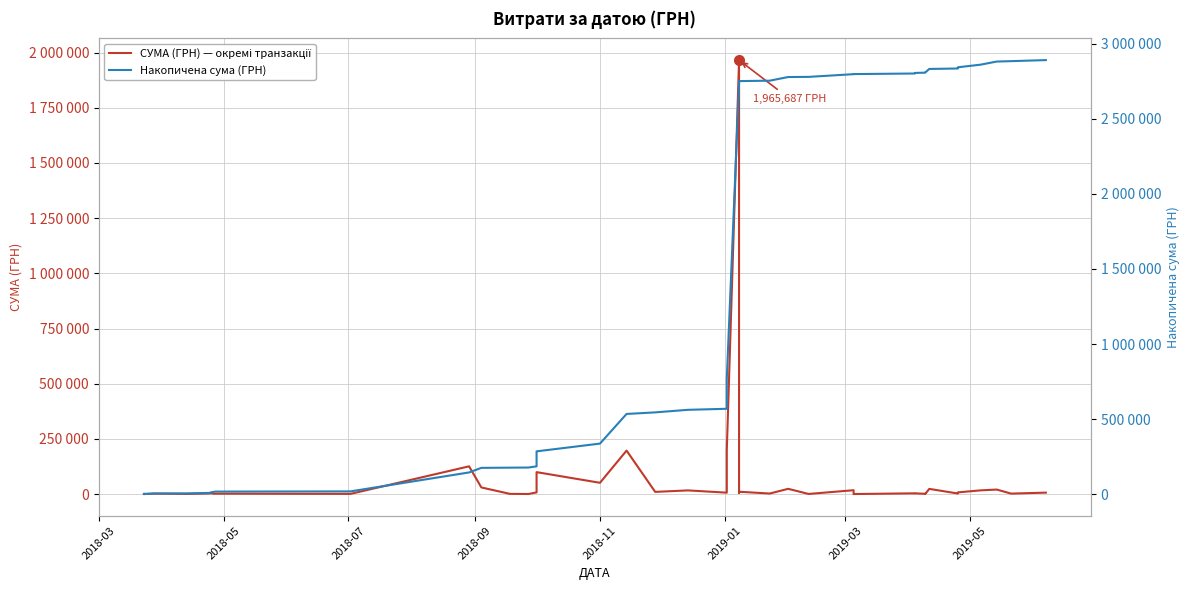

True or false: СУМА (ГРН) — окремі транзакції and Накопичена сума (ГРН) cross at least once.

False